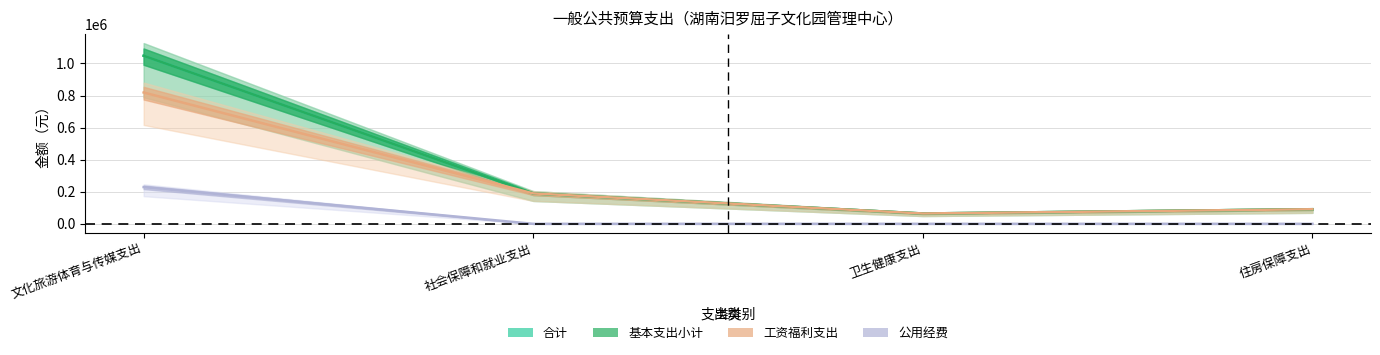

How many values in the 基本支出小计 series exceed 189767?

2